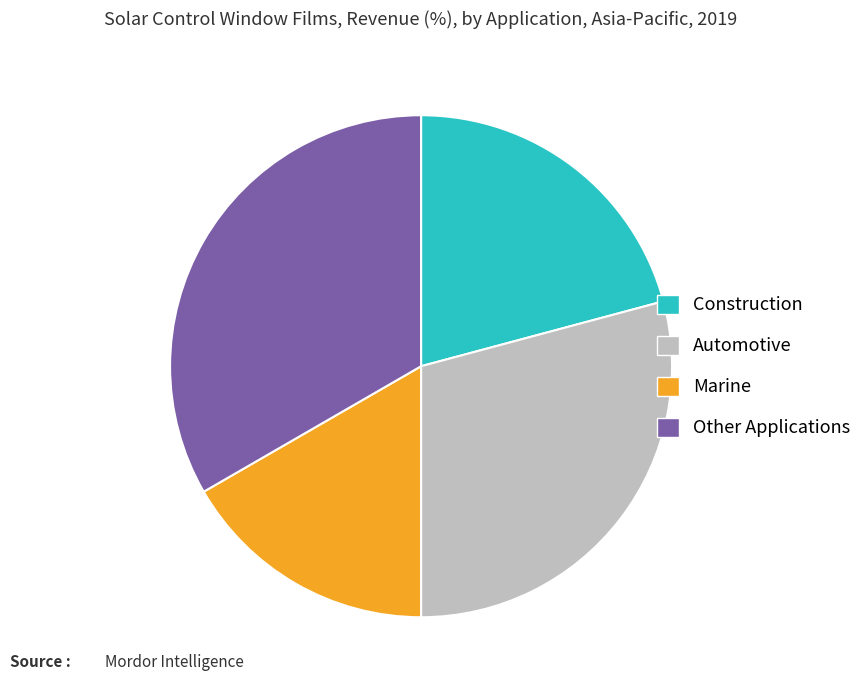

Do Other Applications and Automotive together represent more than half of the pie?

Yes